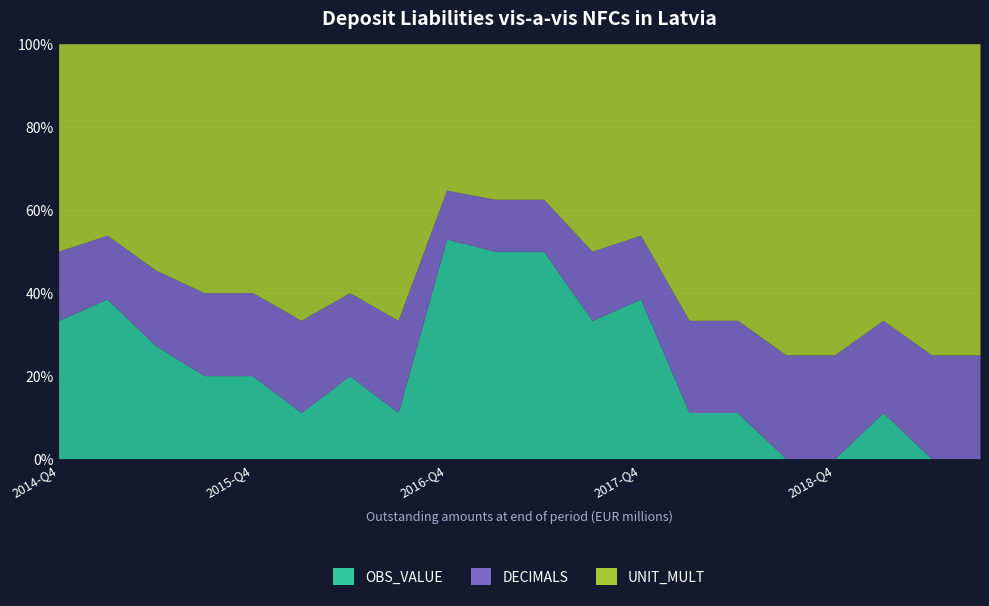

At which category is the sum across all series the highest?

2016-Q4